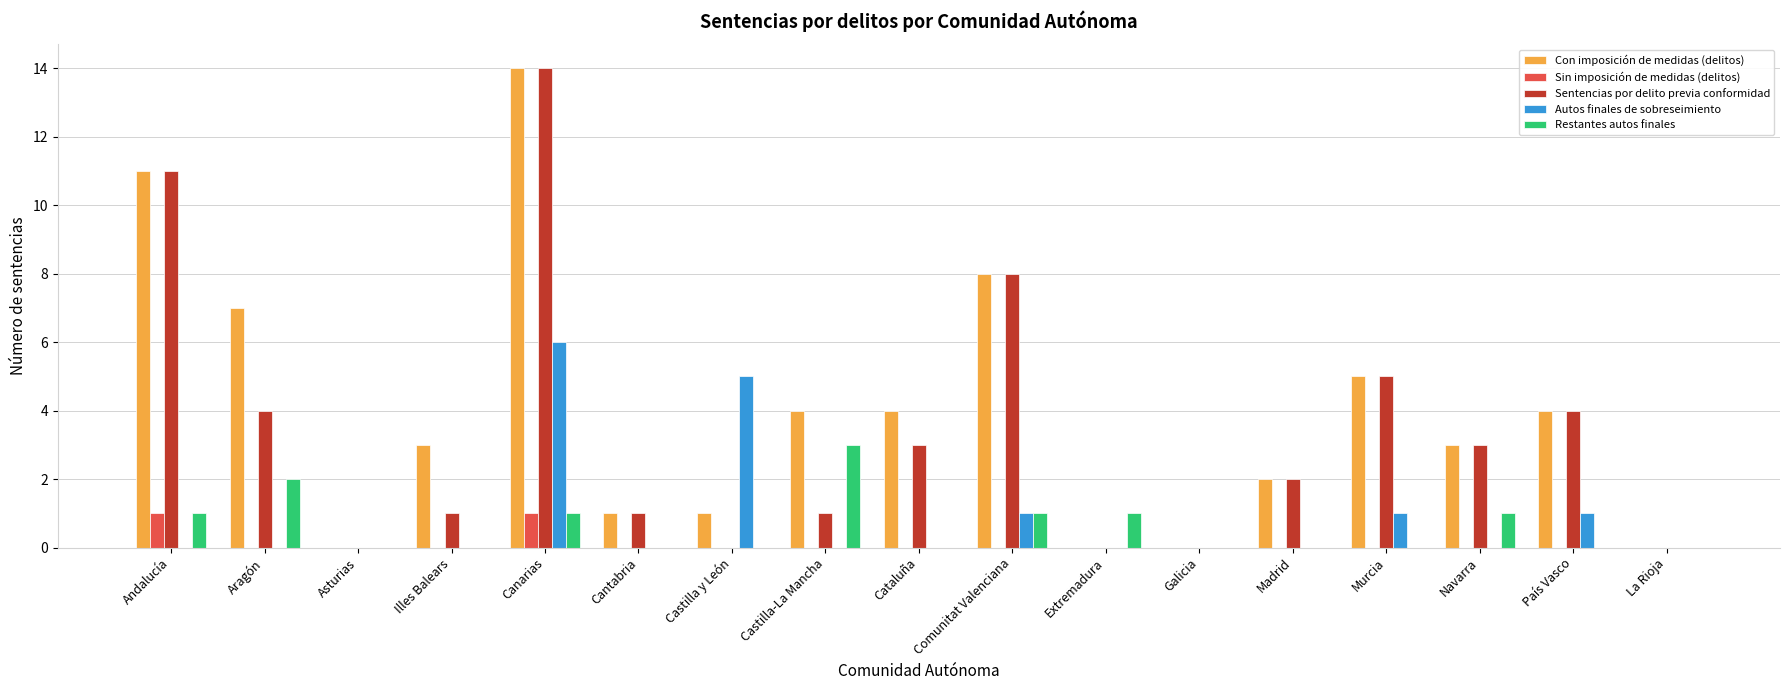

At which category is the sum across all series the highest?

Canarias